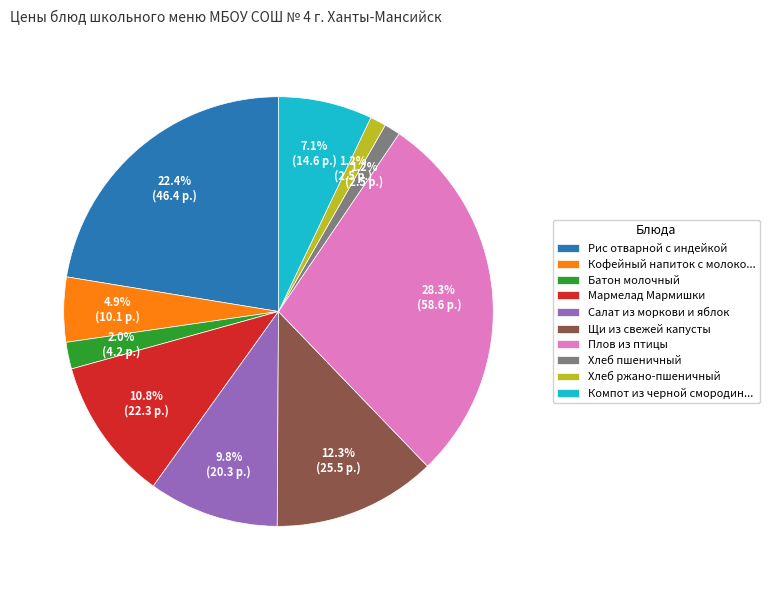

Is there any slice that represents more than half of the pie?

No